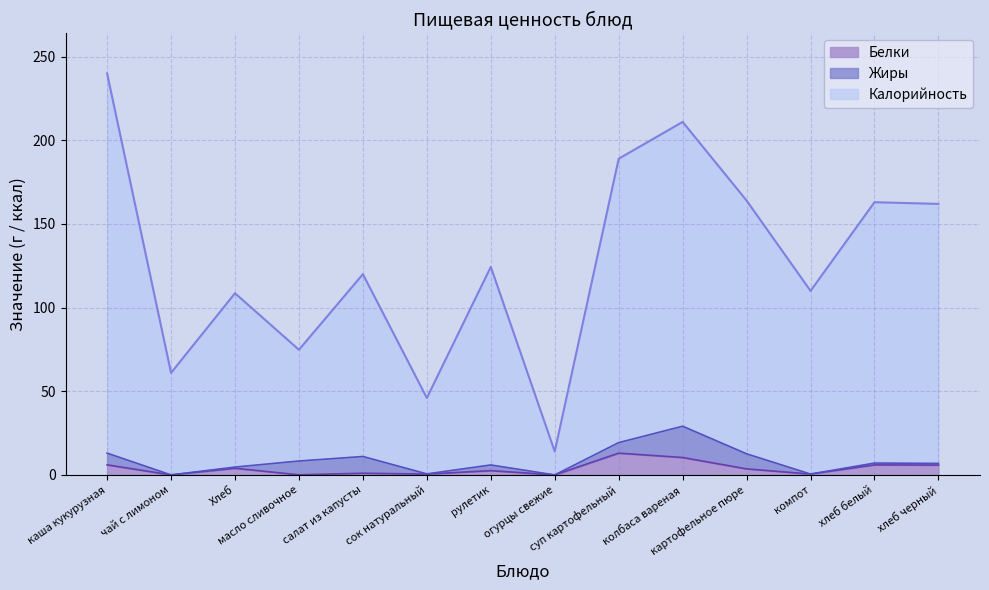

What is the value of the Калорийность point at the 8th from the left?

14.0